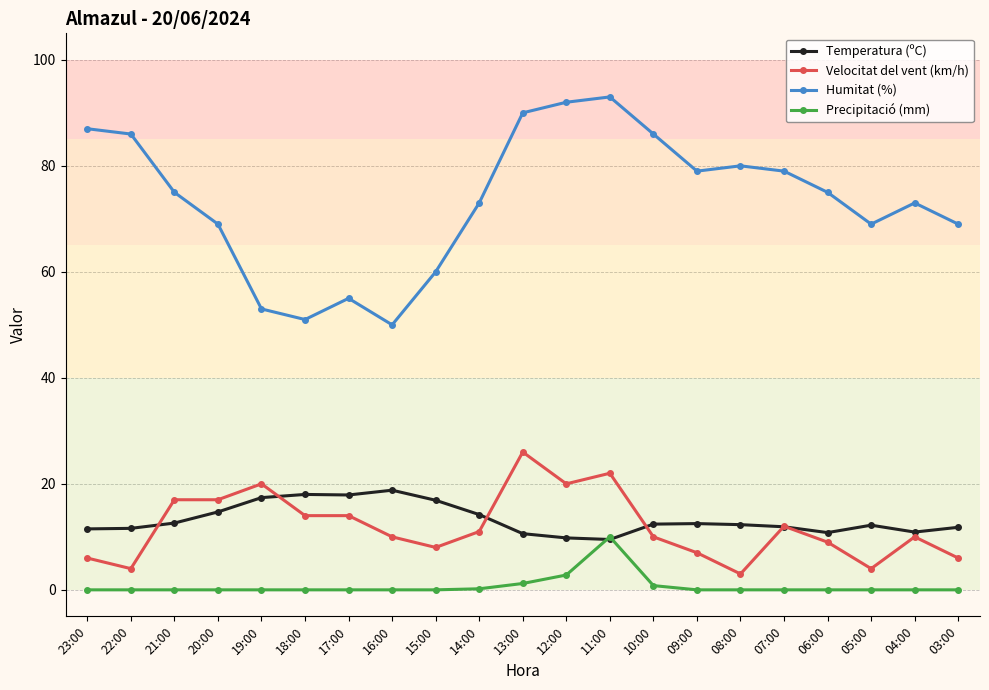

Is the value of Humitat (%) at 18:00 greater than the value of Precipitació (mm) at 04:00?

Yes